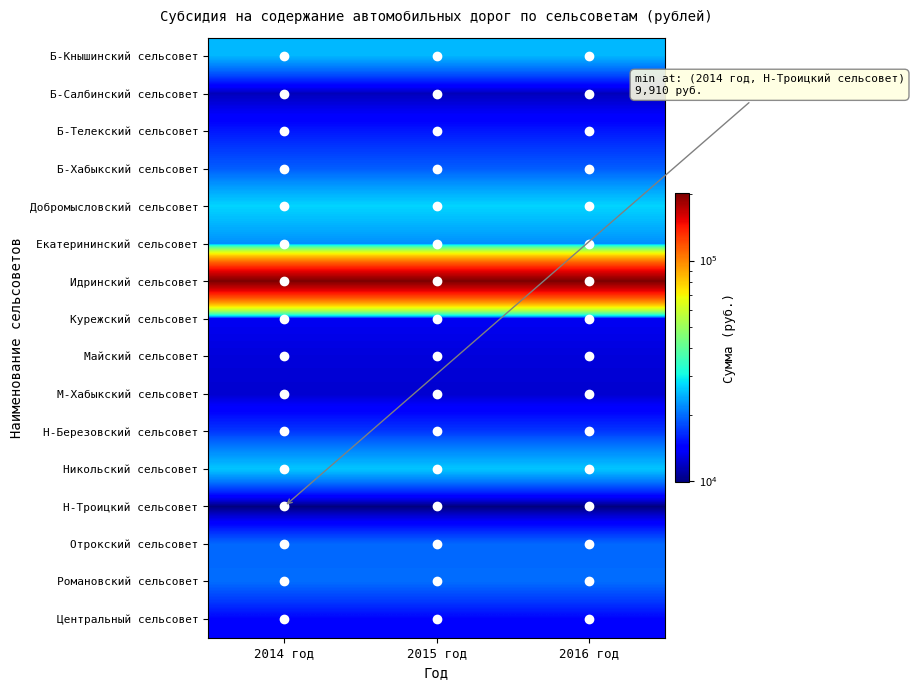

Reading left to right, extract all data points from this chart.

Б-Кнышинский сельсовет: 2014 год=24820	2015 год=24820	2016 год=24820
Б-Салбинский сельсовет: 2014 год=11640	2015 год=11640	2016 год=11640
Б-Телекский сельсовет: 2014 год=15470	2015 год=15470	2016 год=15470
Б-Хабыкский сельсовет: 2014 год=19030	2015 год=19030	2016 год=19030
Добромысловский сельсовет: 2014 год=27070	2015 год=27070	2016 год=27070
Екатерининский сельсовет: 2014 год=22140	2015 год=22140	2016 год=22140
Идринский сельсовет: 2014 год=201690	2015 год=201690	2016 год=201690
Курежский сельсовет: 2014 год=13490	2015 год=13490	2016 год=13490
Майский сельсовет: 2014 год=12660	2015 год=12660	2016 год=12660
М-Хабыкский сельсовет: 2014 год=12270	2015 год=12270	2016 год=12270
Н-Березовский сельсовет: 2014 год=17020	2015 год=17020	2016 год=17020
Никольский сельсовет: 2014 год=25980	2015 год=25980	2016 год=25980
Н-Троицкий сельсовет: 2014 год=9910	2015 год=9910	2016 год=9910
Отрокский сельсовет: 2014 год=19710	2015 год=19710	2016 год=19710
Романовский сельсовет: 2014 год=19920	2015 год=19920	2016 год=19920
Центральный сельсовет: 2014 год=14480	2015 год=14480	2016 год=14480